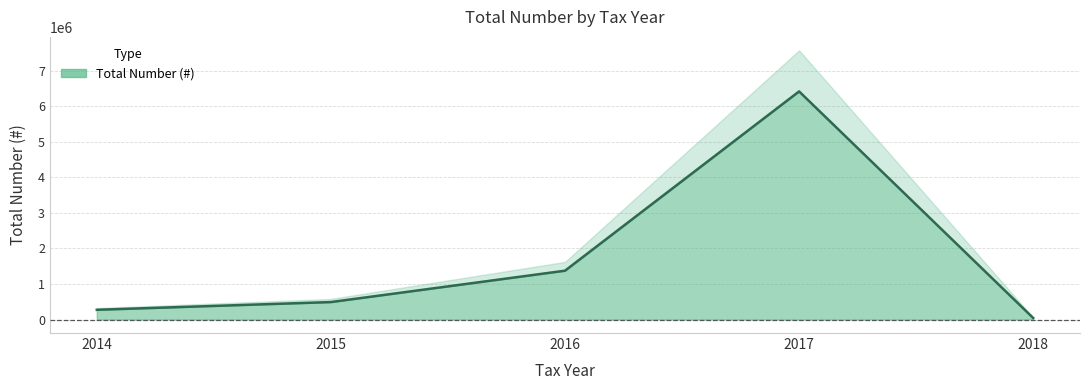

What is the difference between the maximum and minimum values?

6367910